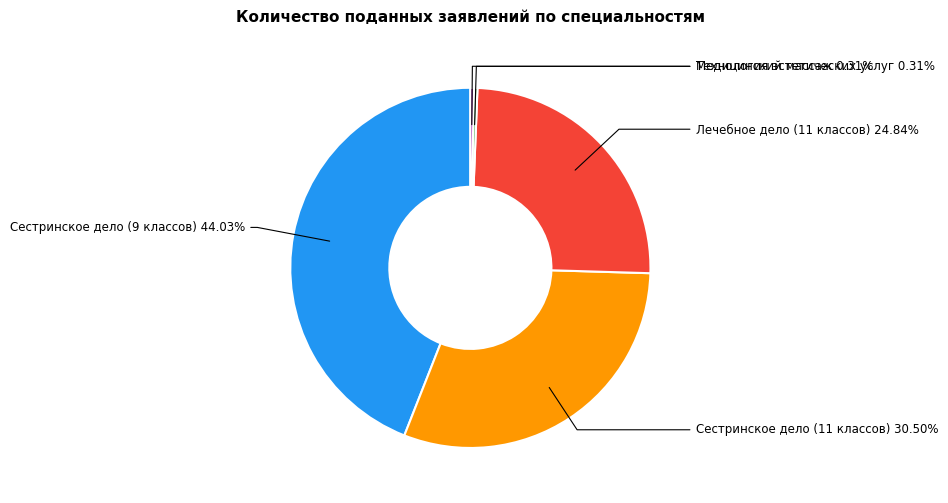

Combined, what portion of the pie is Сестринское дело (9 классов) and Медицинский массаж?

44.3%